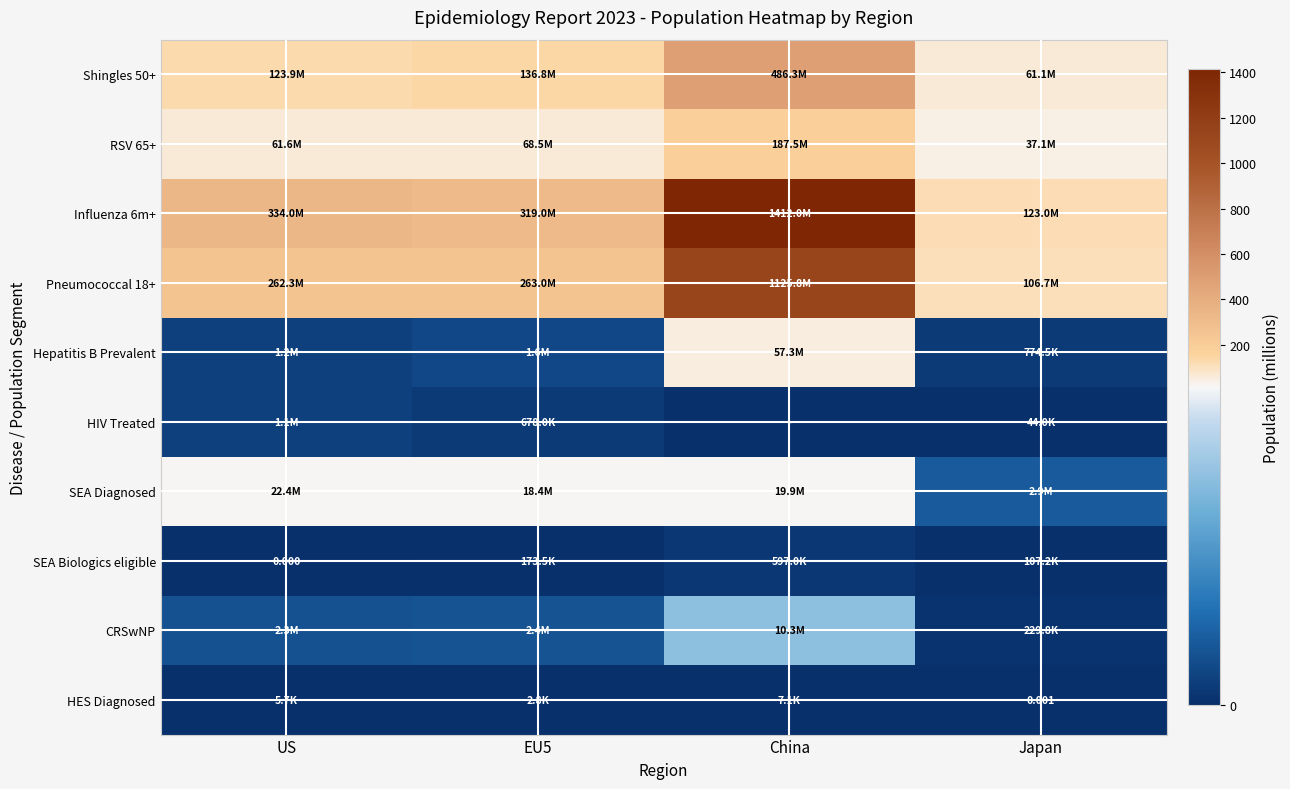

At Japan, list the series in order from smallest to largest.

HES Diagnosed, HIV Treated, SEA Biologics eligible, CRSwNP, Hepatitis B Prevalent, SEA Diagnosed, RSV 65+, Shingles 50+, Pneumococcal 18+, Influenza 6m+